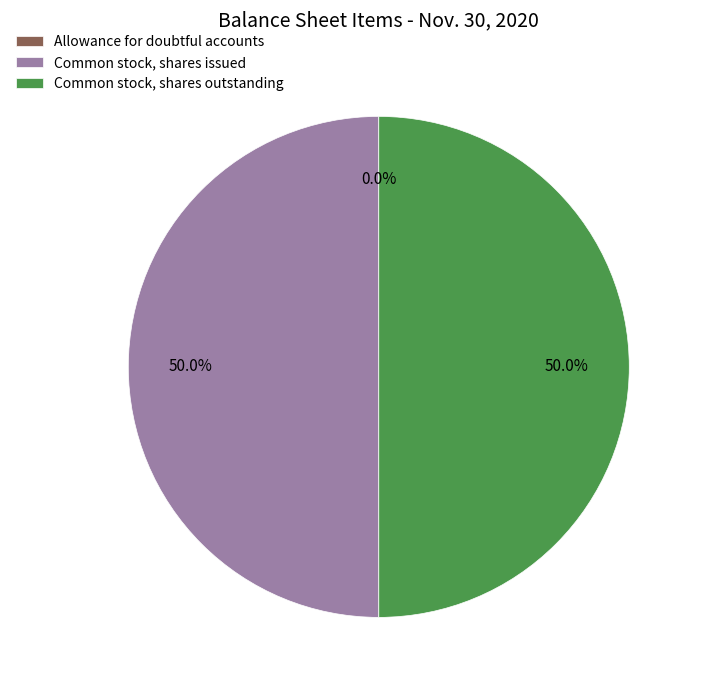

Is the sum of Common stock, shares issued and Common stock, shares outstanding greater than half?

Yes